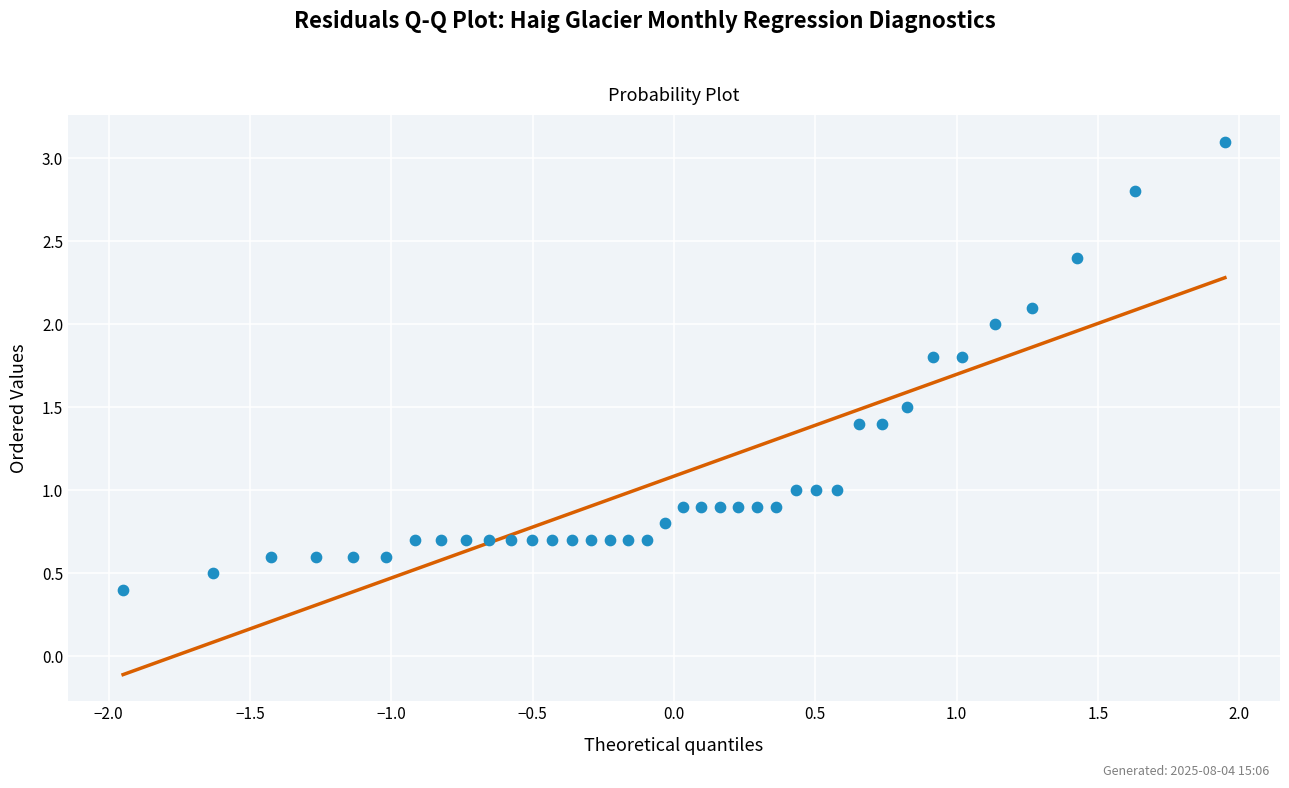

What is the range of X values (max minus min)?

3.9